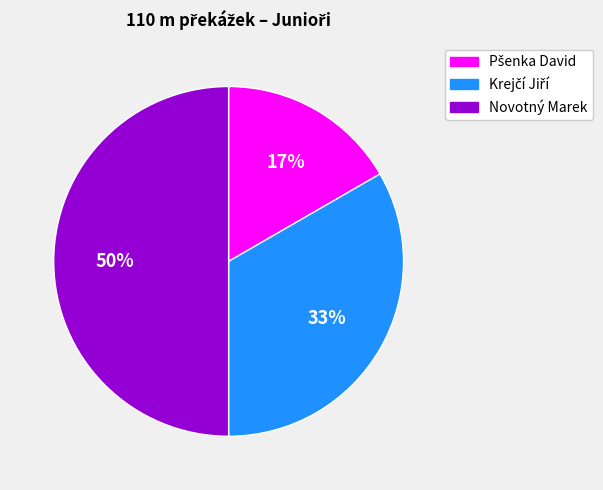

To the nearest percent, what is the average slice percentage?

33%